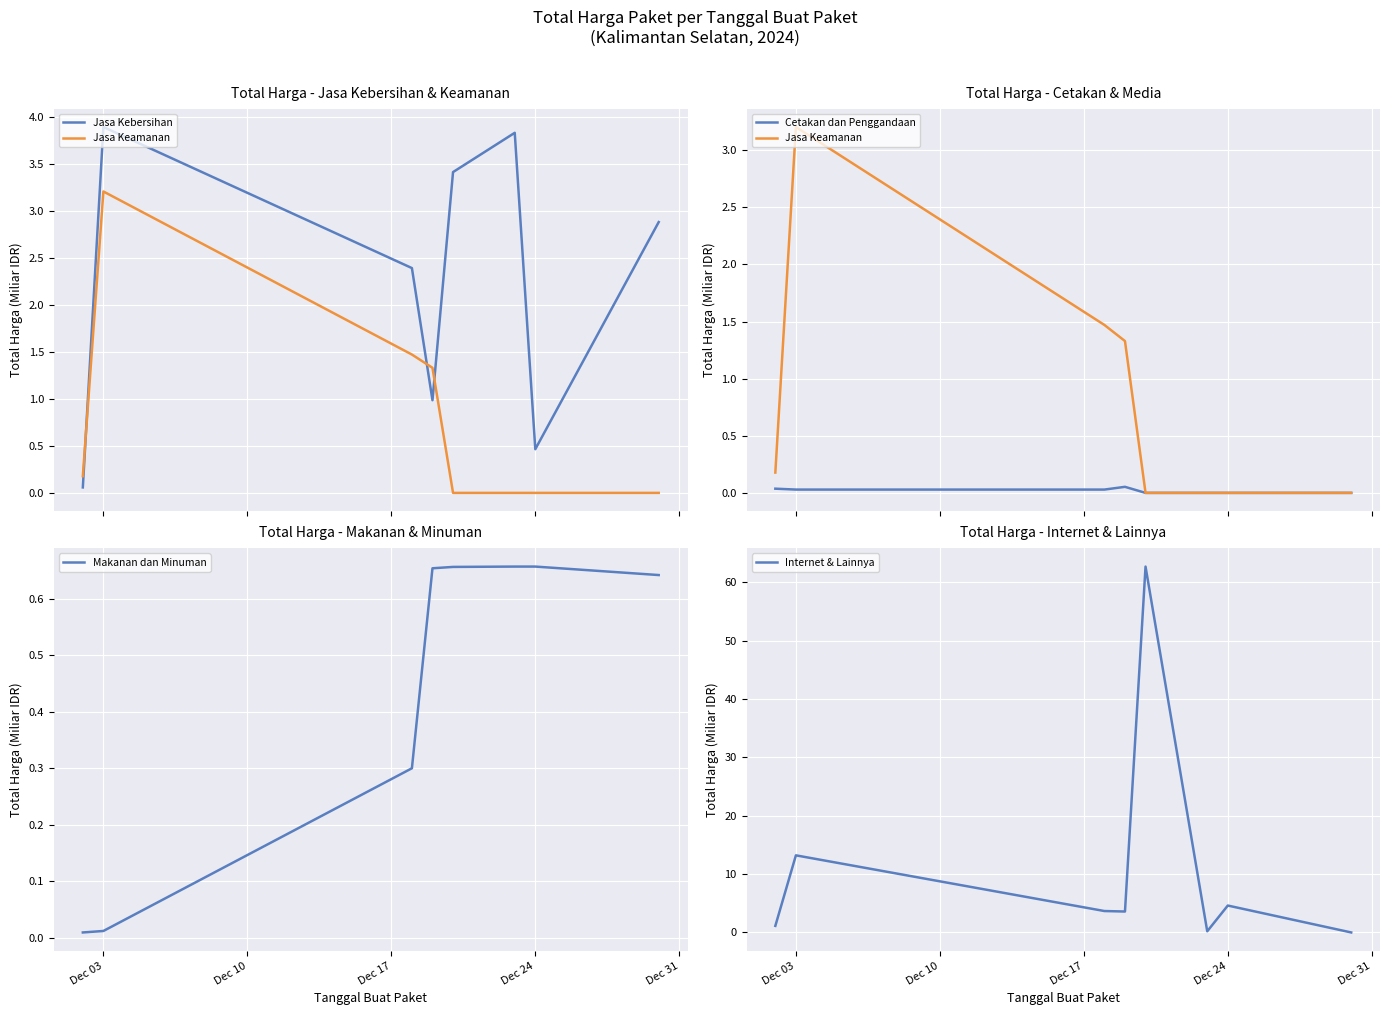

True or false: Internet & Lainnya and Cetakan dan Penggandaan intersect in this chart.

False